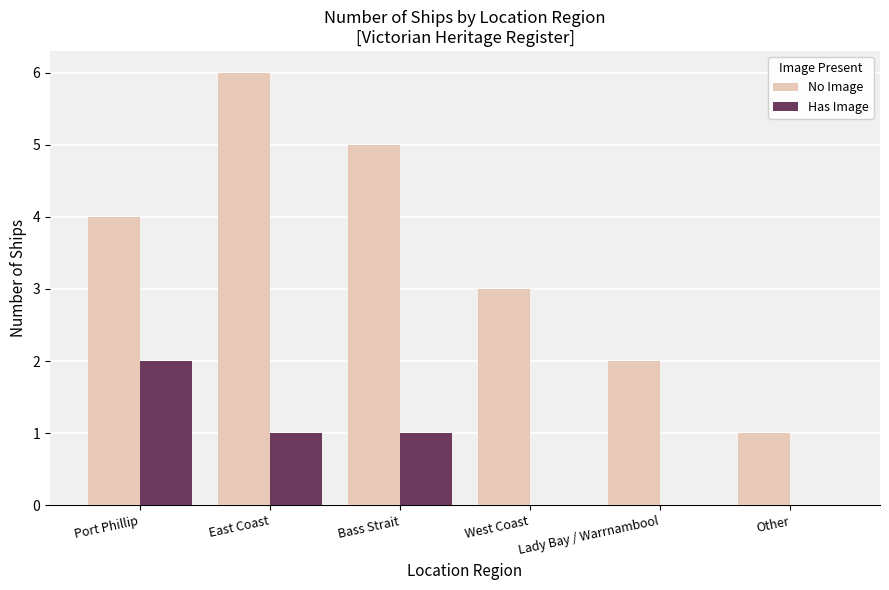

What is the difference between the Has Image values at West Coast and East Coast?

1